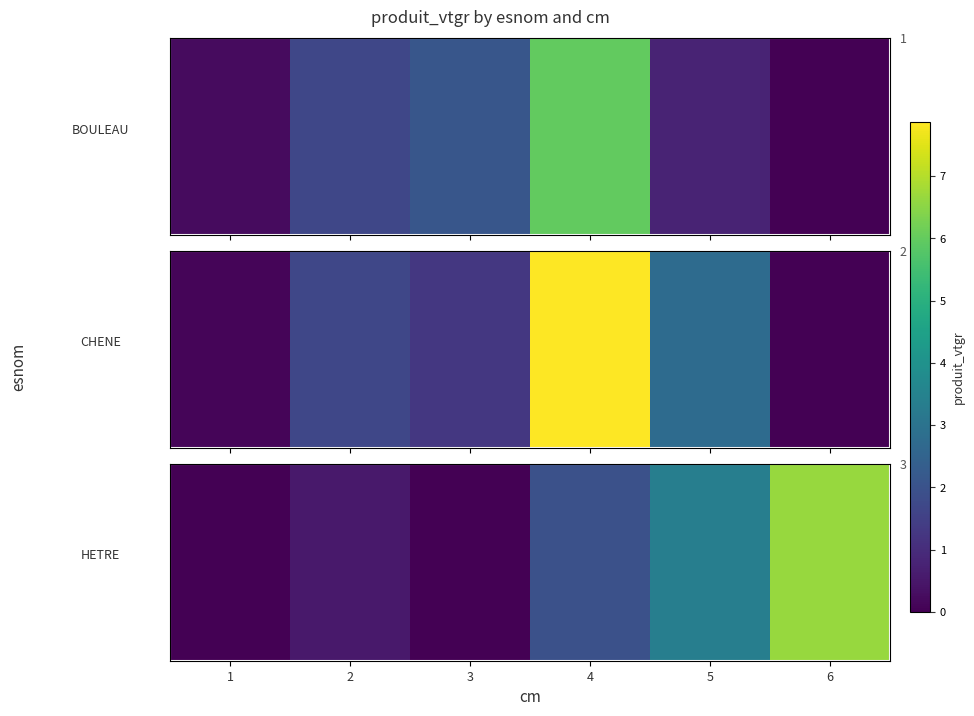

What is the maximum value shown in the chart?

6.7